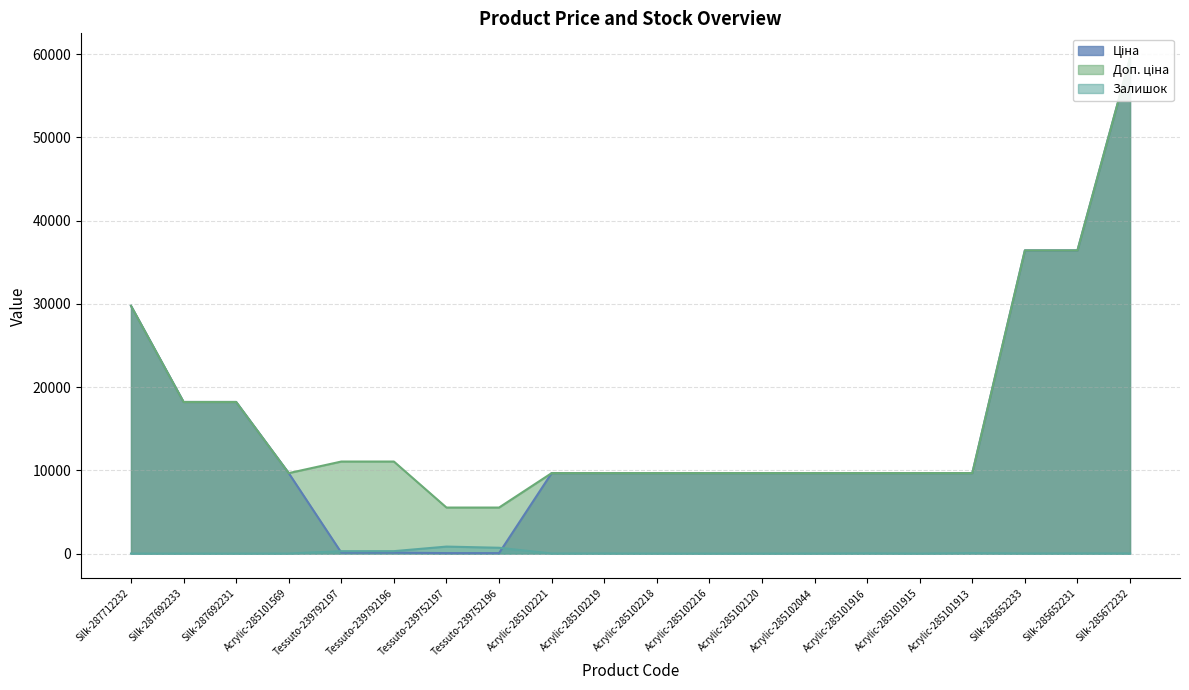

At which label does Ціна first exceed 9664?

Silk-287712232